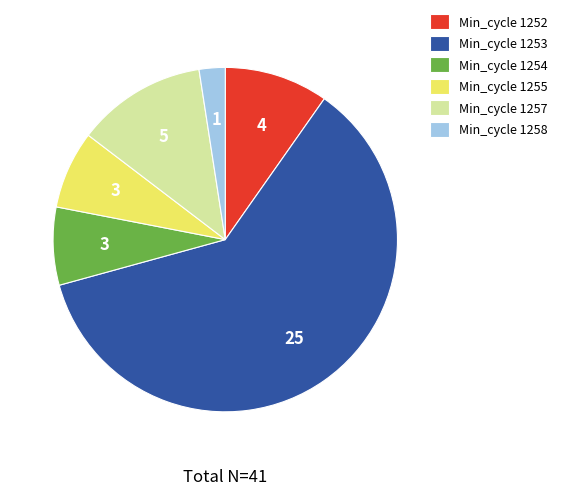

Count the number of slices in the pie.

6